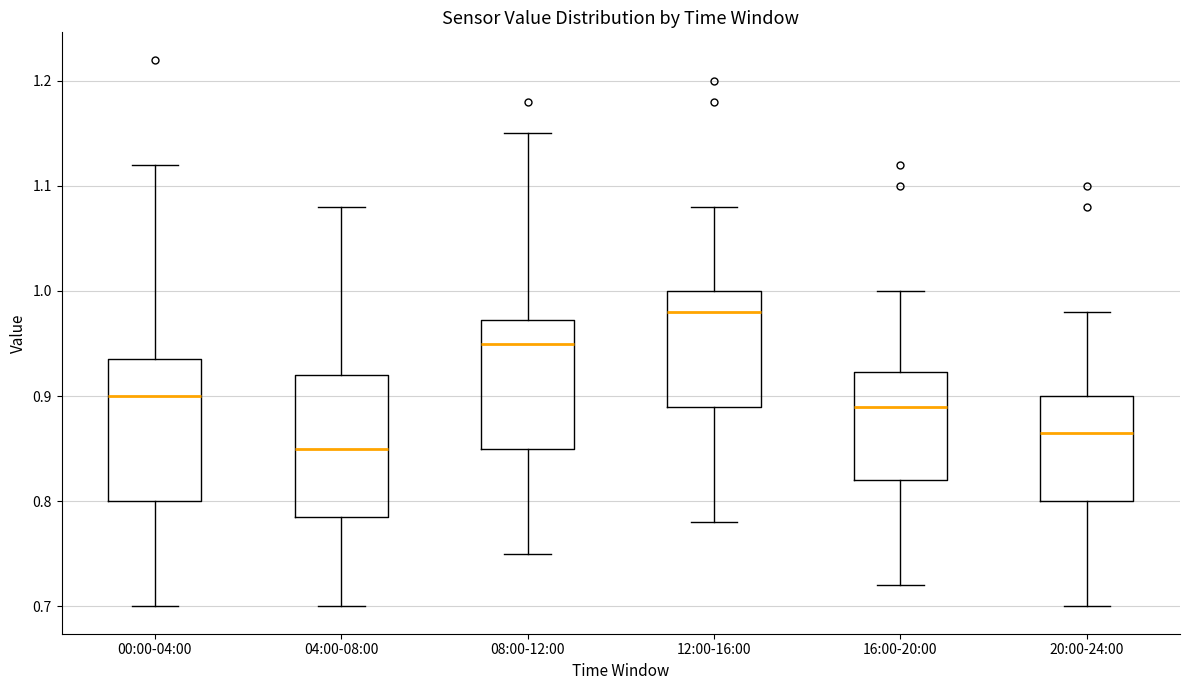

Where does the median line of the box for 08:00-12:00 sit on the y-axis? The values are not printed on the chart, so give them approximately, as read against the axis.

0.95